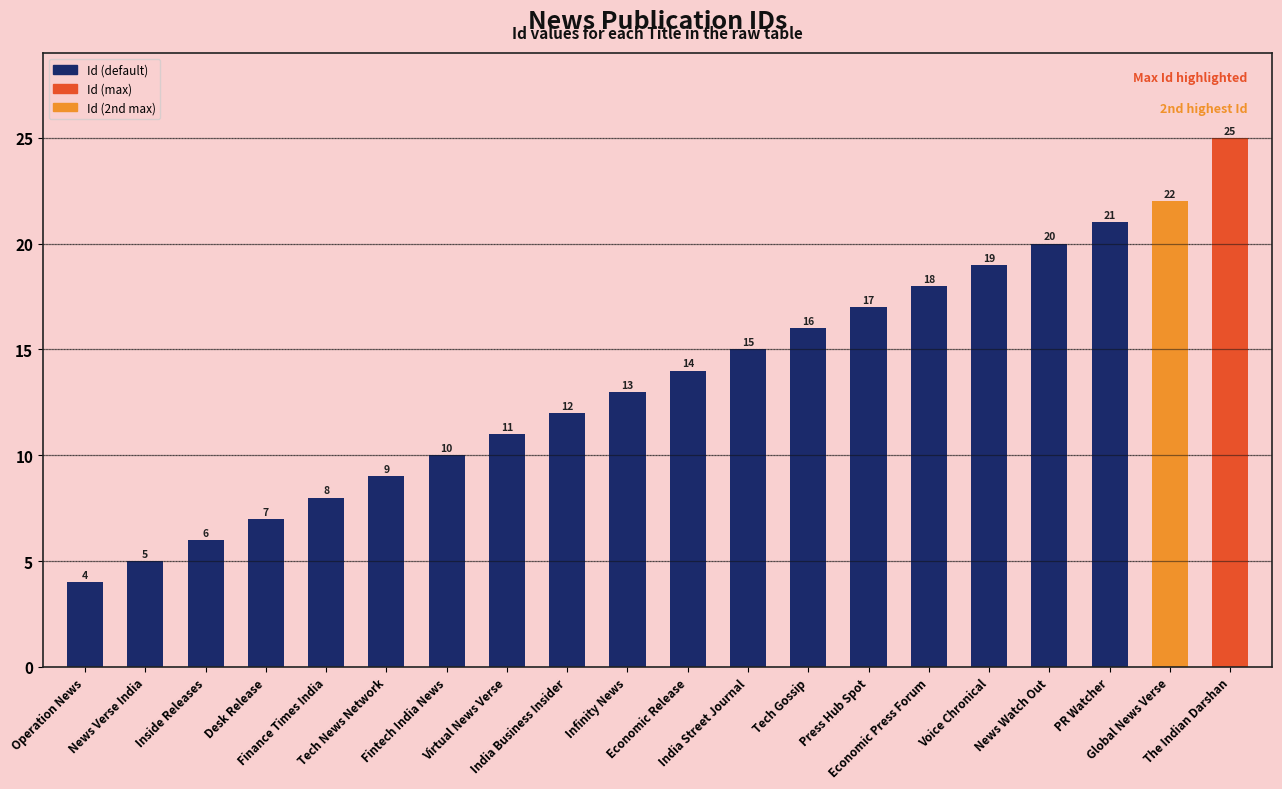

What is the label of the 9th bar from the left?

India Business Insider